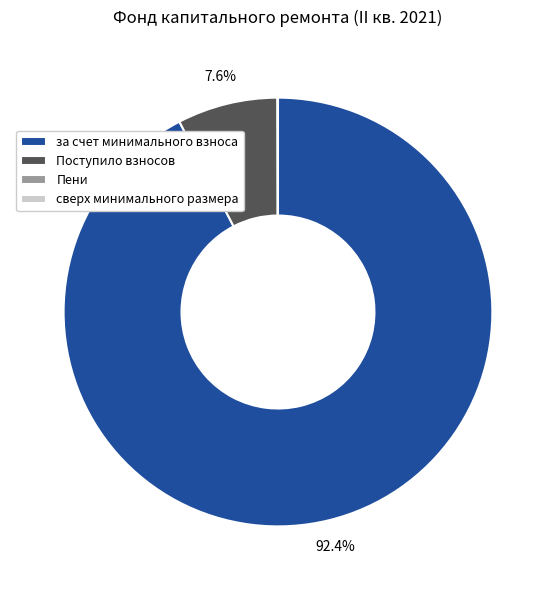

How much of the chart is everything except за счет минимального взноса?

7.6%